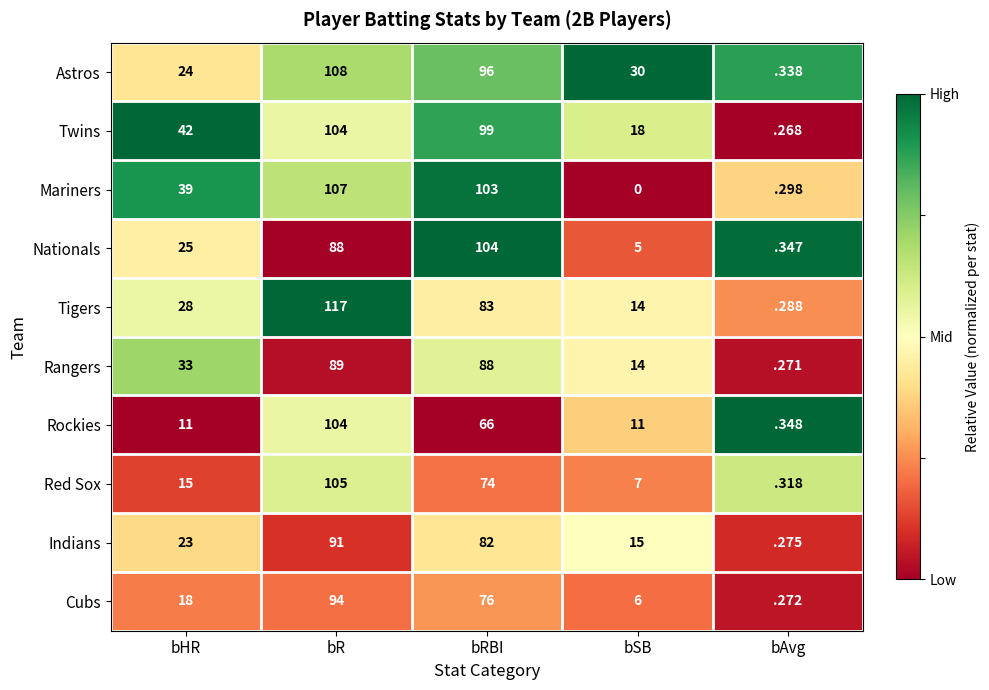

List the labels in order of Red Sox value, largest first.

bR, bRBI, bHR, bSB, bAvg